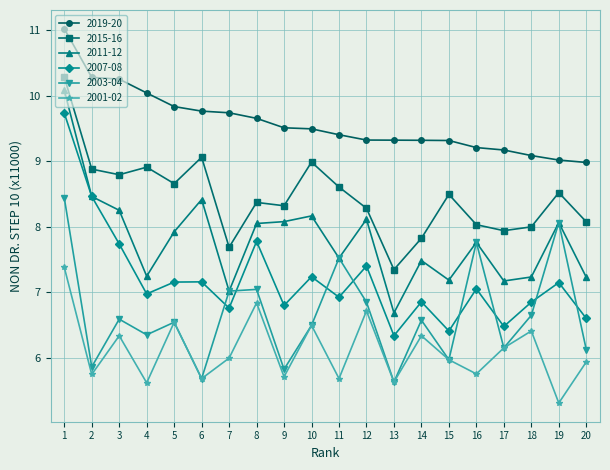

What is the approximate value of 2011-12 at 19?

8.1